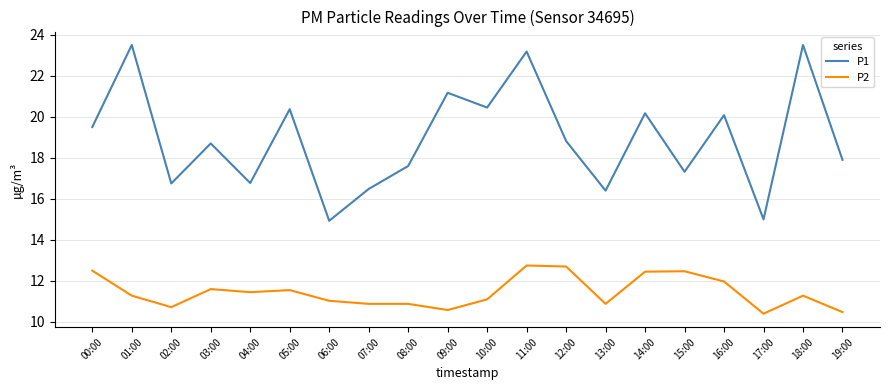

What is the maximum value for P1?

23.5